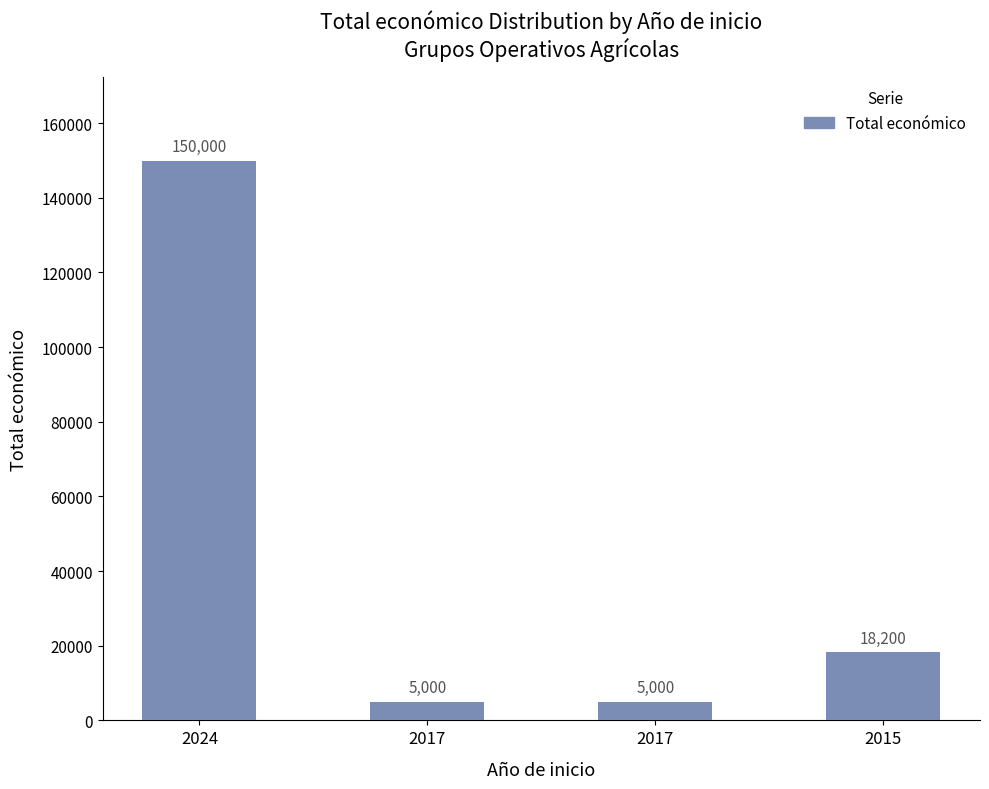

Count the number of categories in the chart.

4